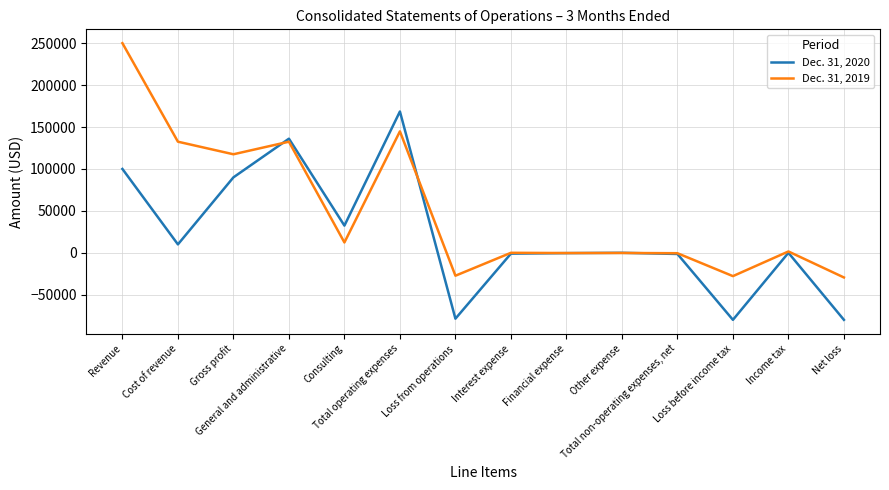

Between General and administrative and Total non-operating expenses, net, which series saw the biggest shift?

Dec. 31, 2020